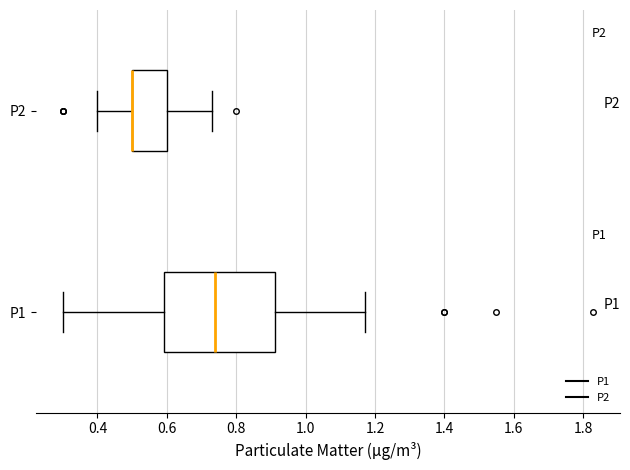

Reading bottom to top, read every box against the x-axis: the position of its median line, the range the box covers, and the ends of its whiskers. The values are not printed on the chart, so give them approximately, as read against the axis.

P1: median 0.74, box 0.60 to 0.92, whiskers 0.30 to 1.18
P2: median 0.50 (drawn on the box's left edge), box 0.50 to 0.60, whiskers 0.40 to 0.74